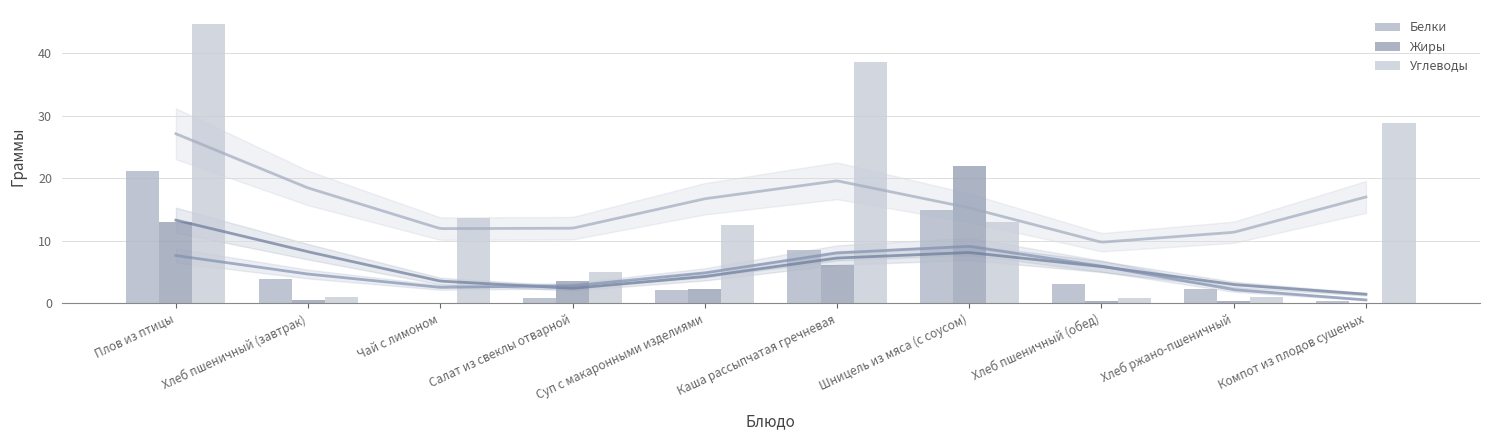

Which category has the highest value in the Углеводы series?

Плов из птицы